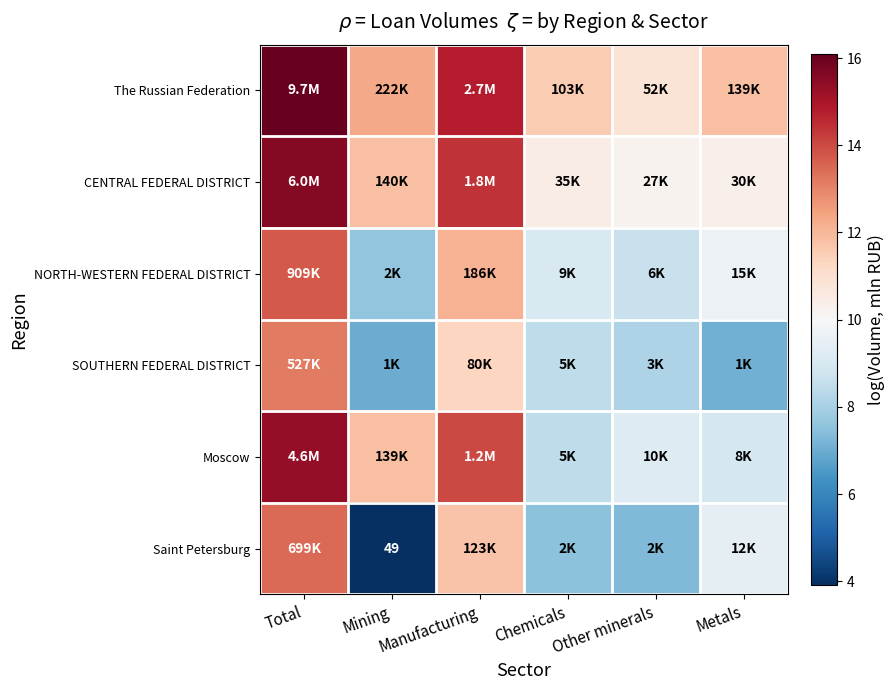

Rank the categories by NORTH-WESTERN FEDERAL DISTRICT value from lowest to highest.

Mining, Other minerals, Chemicals, Metals, Manufacturing, Total